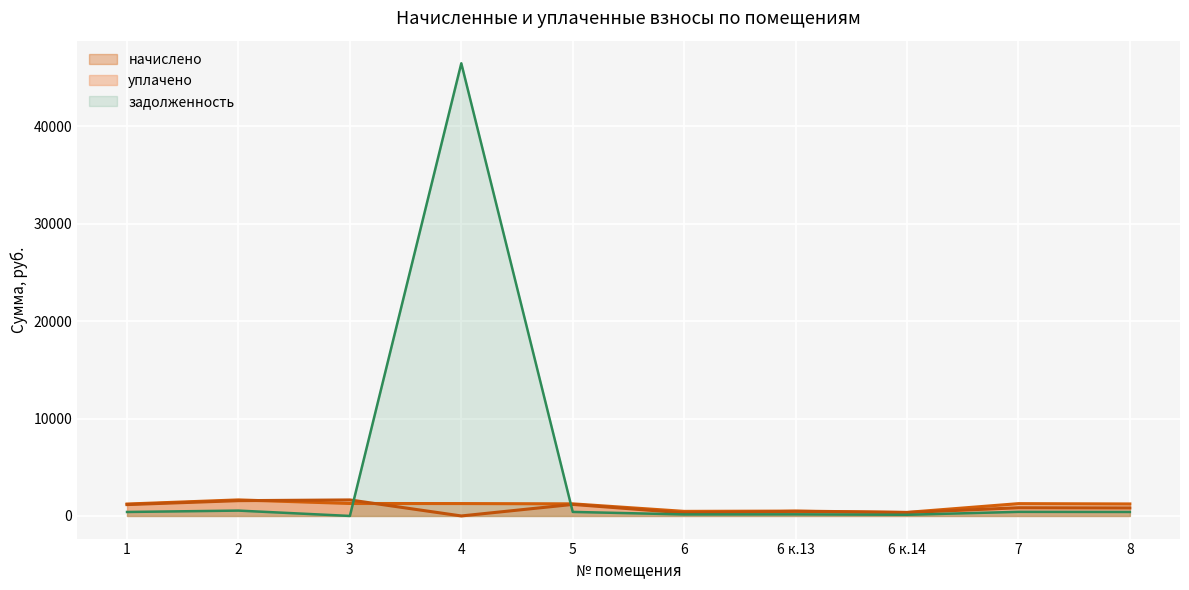

Which series has the largest range (max minus min)?

задолженность